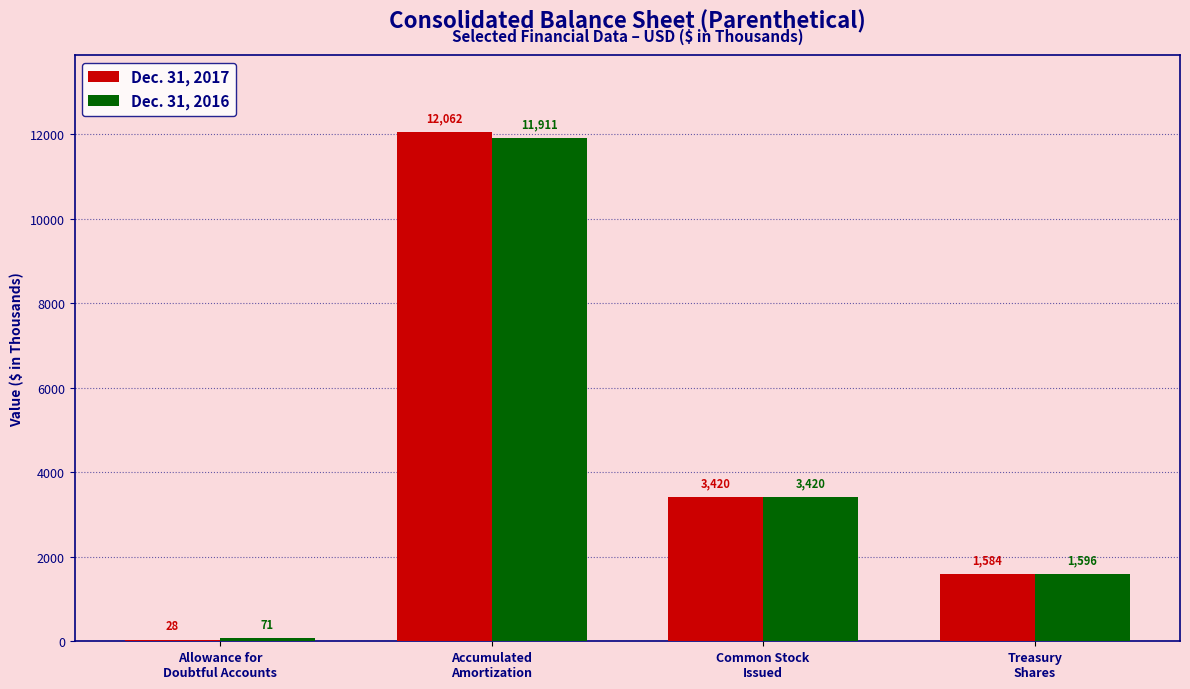

What is the sum of all Dec. 31, 2016 values?

16998